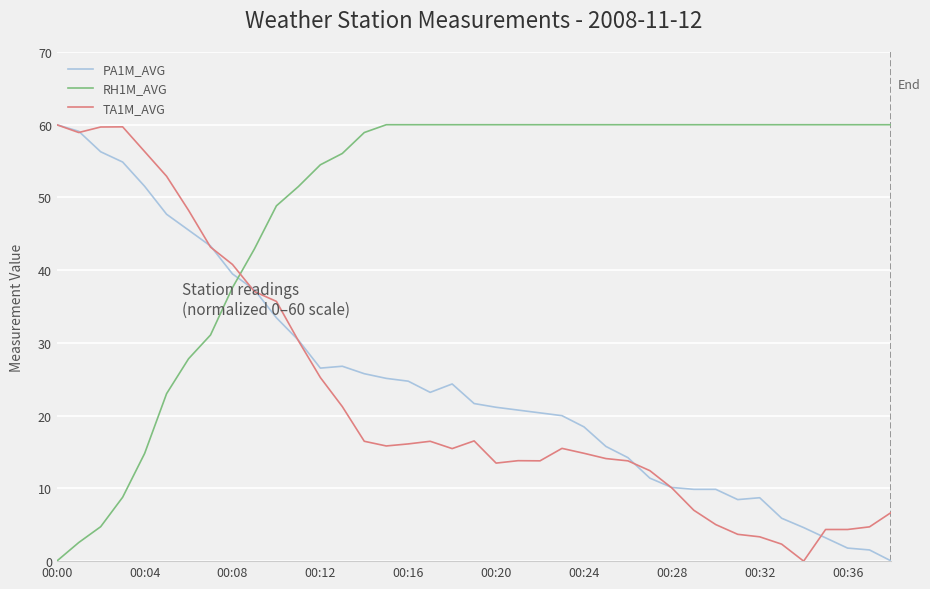

Which series has the largest total across all categories?

RH1M_AVG